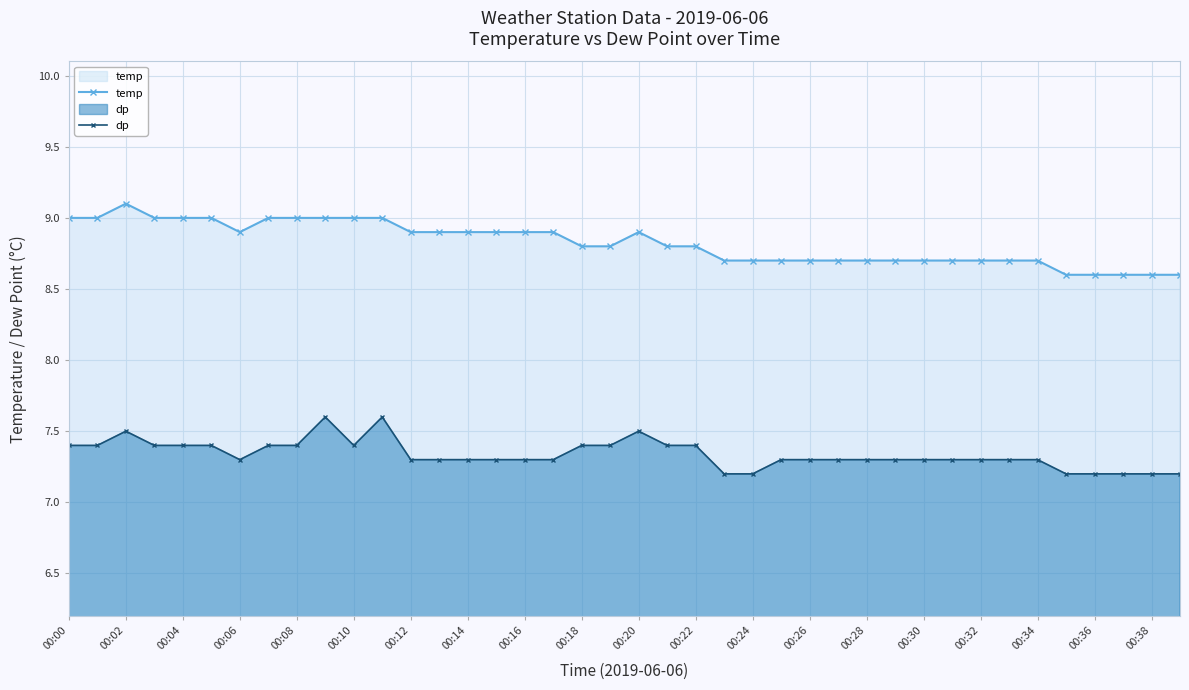

What value does the dp series have at 00:38?

7.2